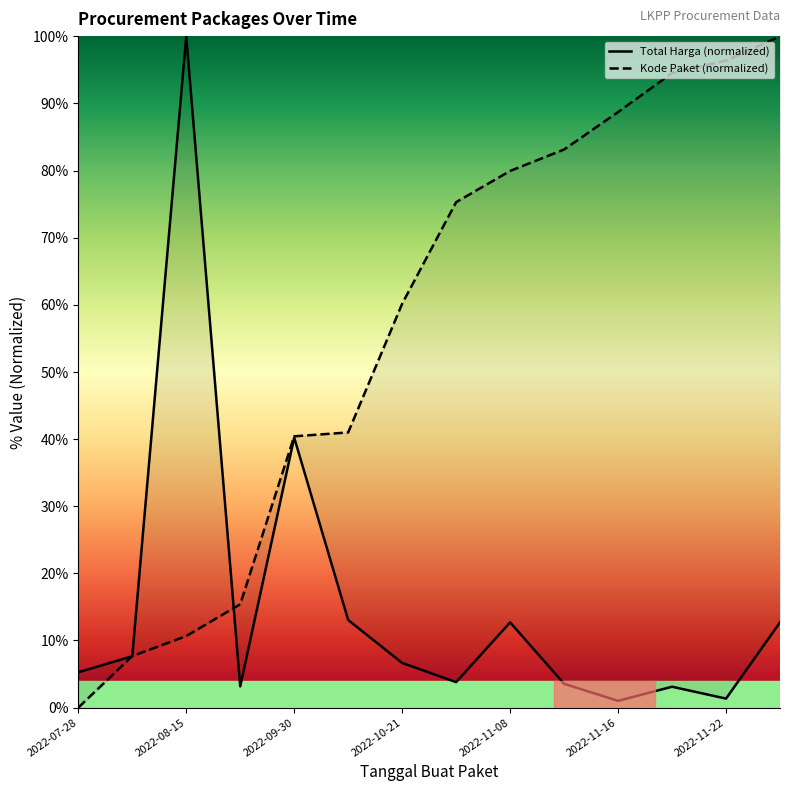

Which series changed the most between 2022-10-21 and 2022-11-21?

Kode Paket